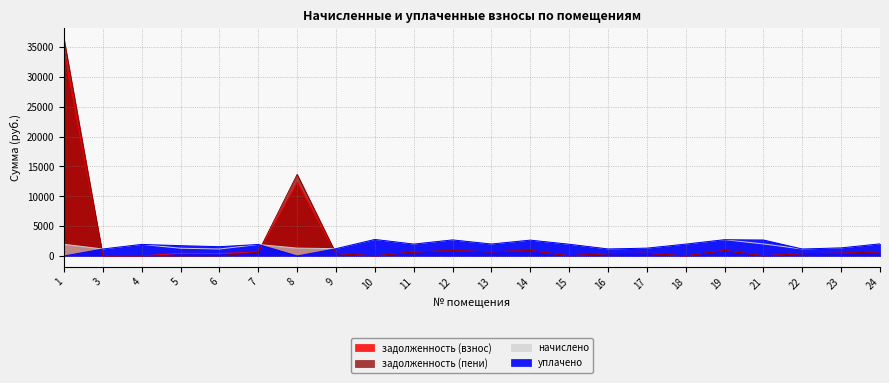

Rank the series at 10 from lowest to highest value.

задолженность (взнос), задолженность (пени), начислено, уплачено